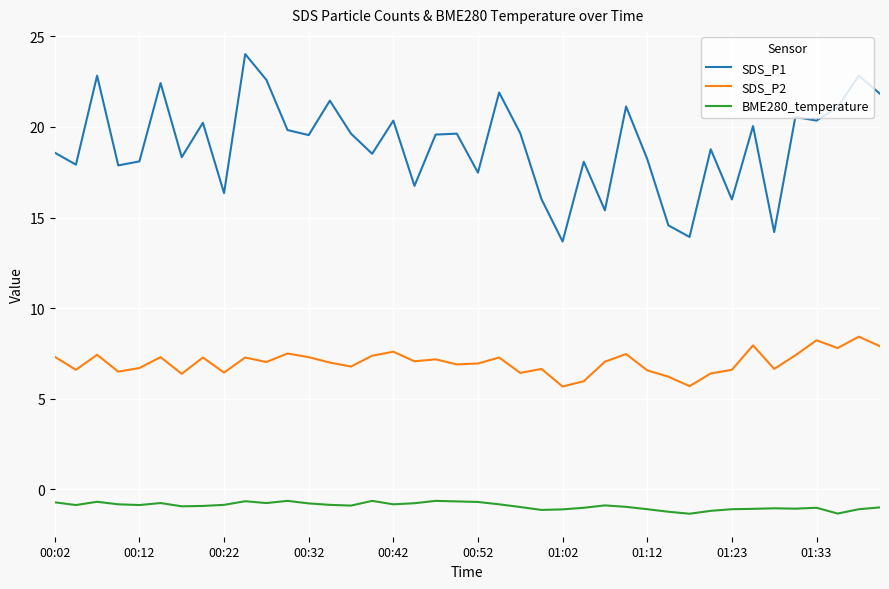

Which series has the widest spread of values?

SDS_P1